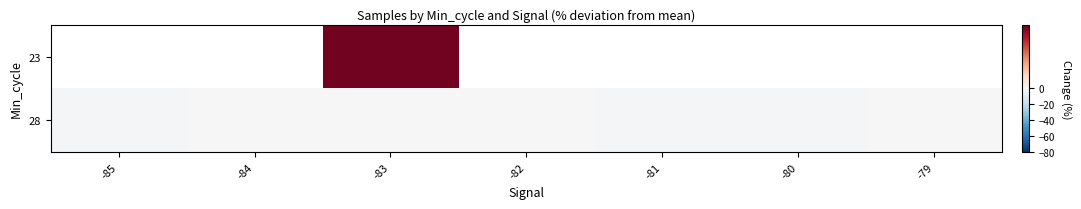

Is it true that 28 equals -1.0 at -84?

False